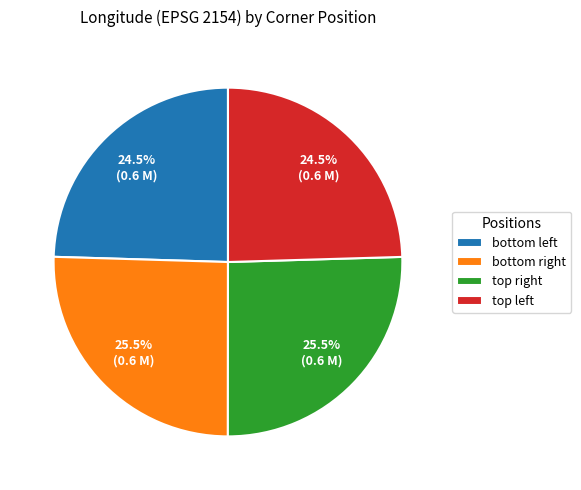

How many slices are in this pie chart?

4